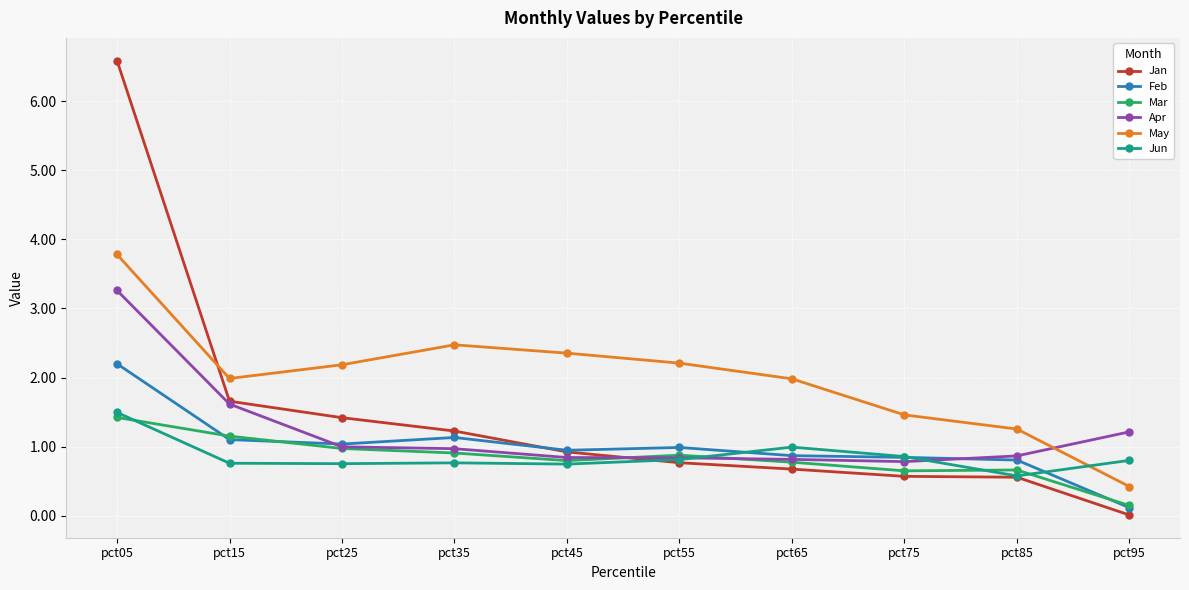

What is the total value across all series at pct85?

4.7